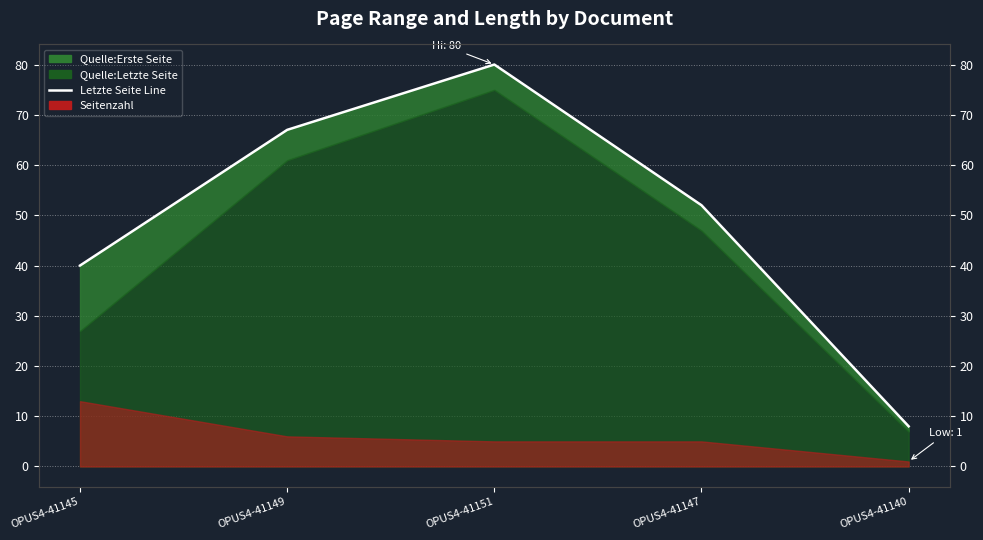

Reading left to right, transcribe all the data shown in this chart.

40	67	80	52	8